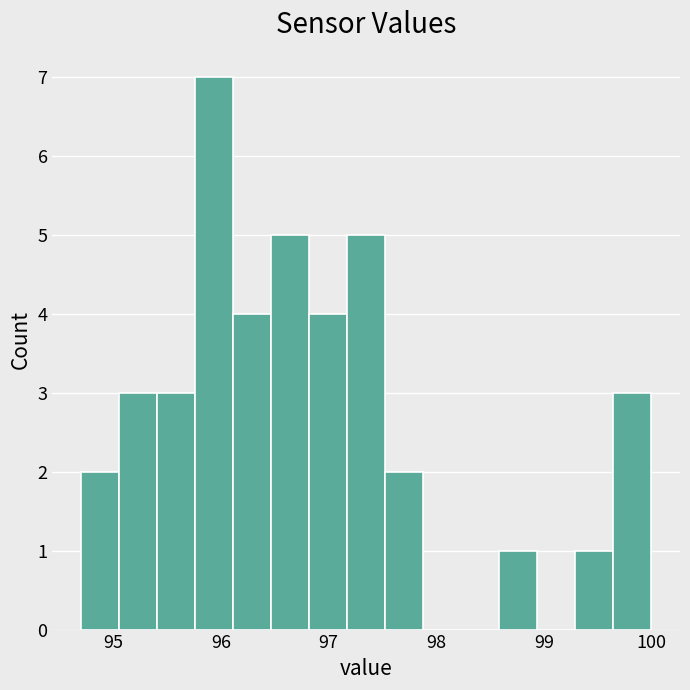

Read against the x-axis, roughly where is the centre of the tallest bar?

95.9